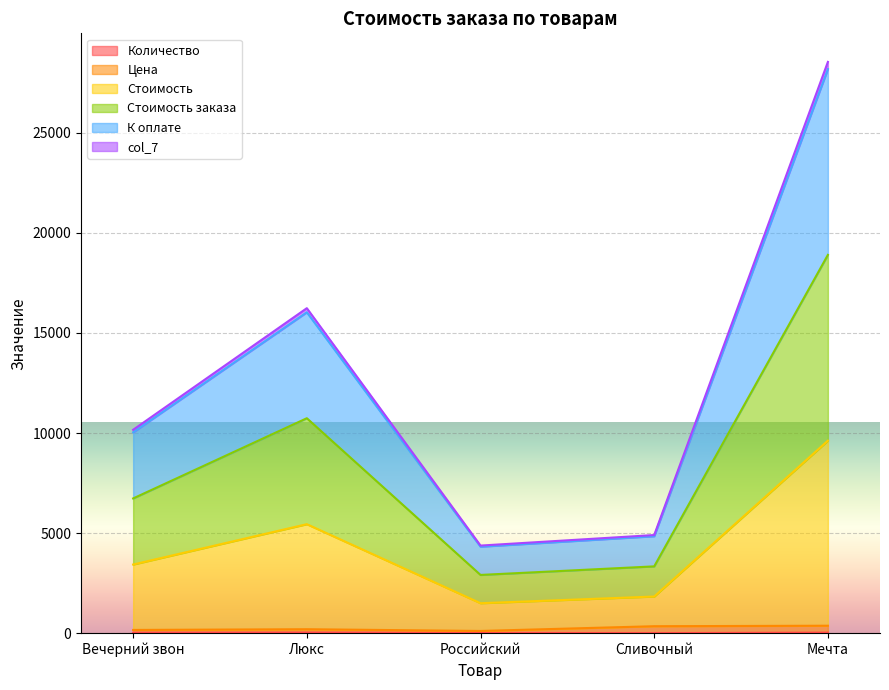

At which category is the sum across all series the highest?

Мечта